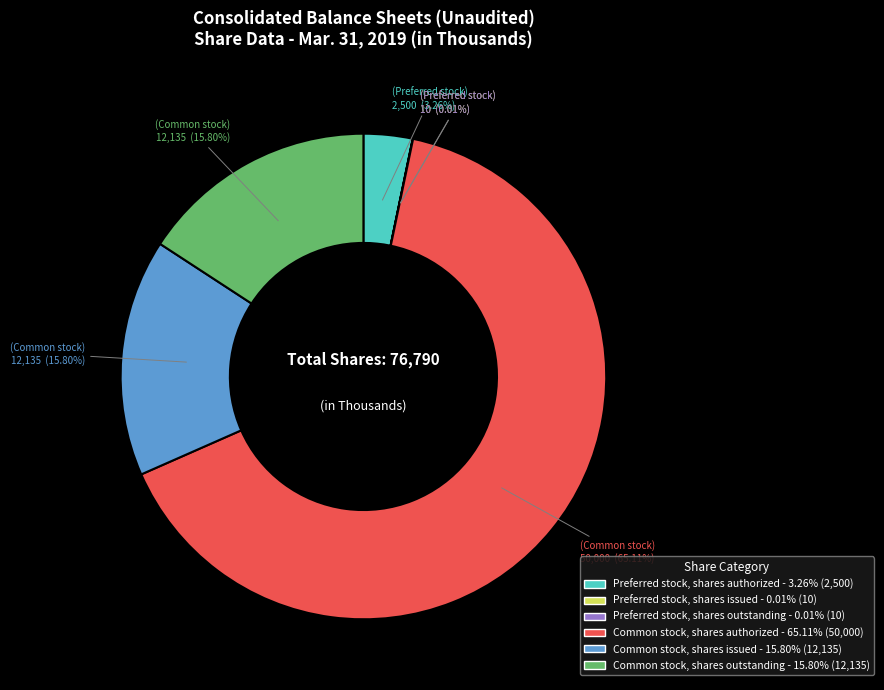

What is the largest slice in the pie chart?

Common stock, shares authorized